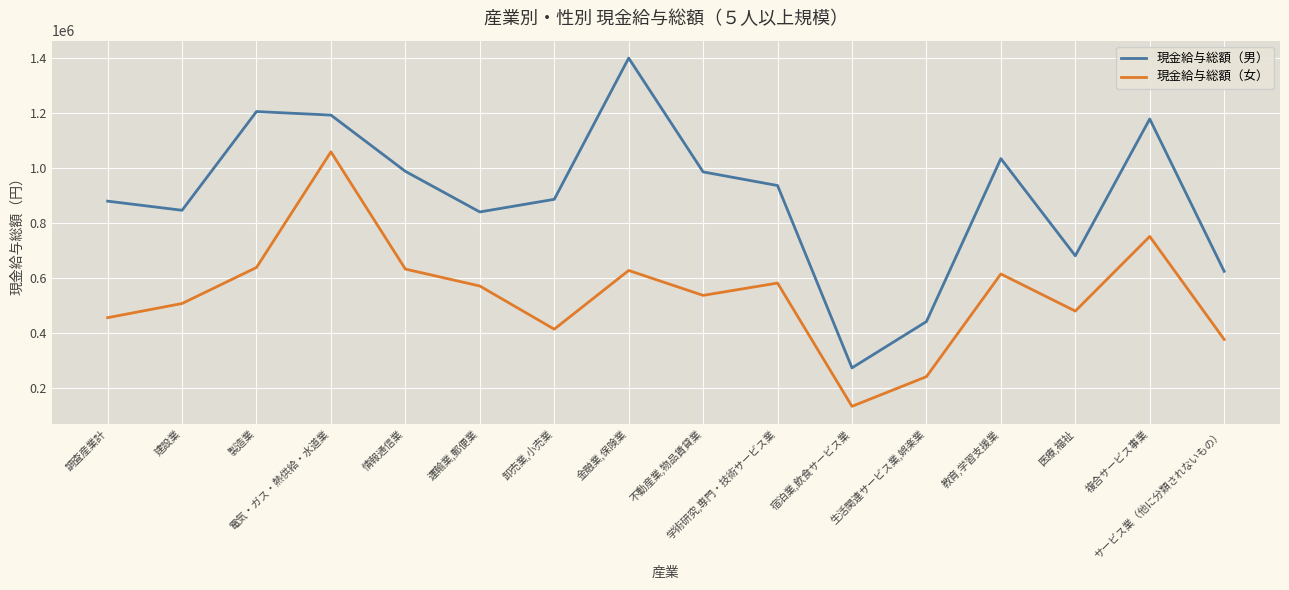

True or false: 現金給与総額（男） and 現金給与総額（女） intersect in this chart.

False